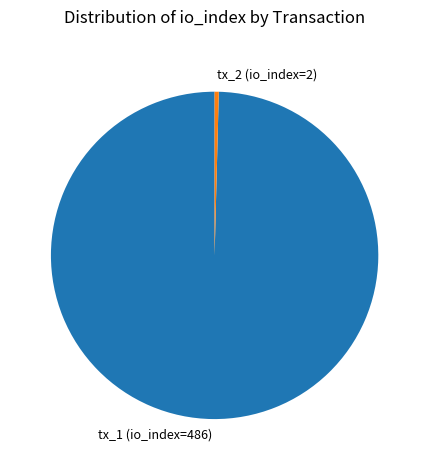

Is the sum of tx_1 (io_index=486) and tx_2 (io_index=2) greater than half?

Yes